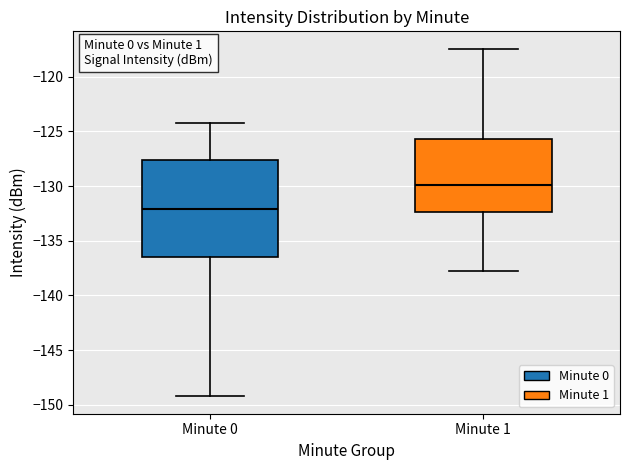

Comparing the boxes themselves (not the whiskers), which one is the tallest?

Minute 0